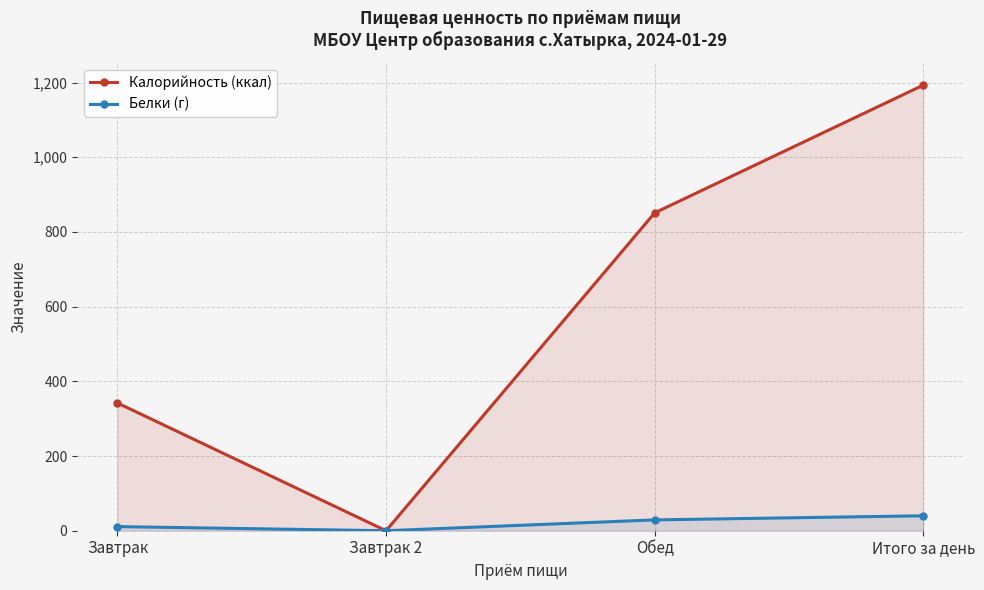

At which category does Белки (г) reach its first local valley?

Завтрак 2